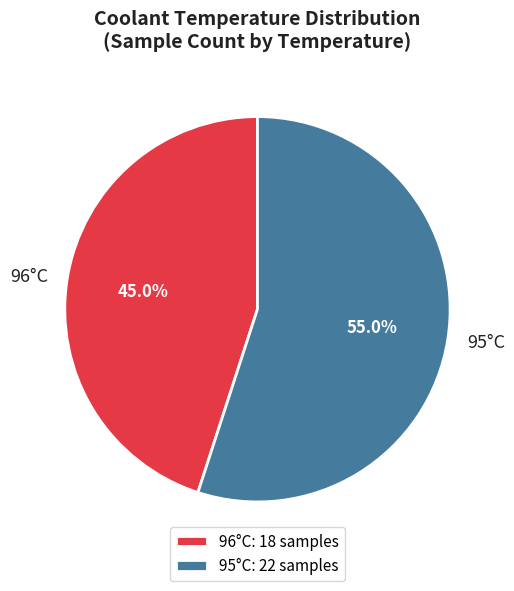

What is the total percentage of 95°C and 96°C?

100.0%